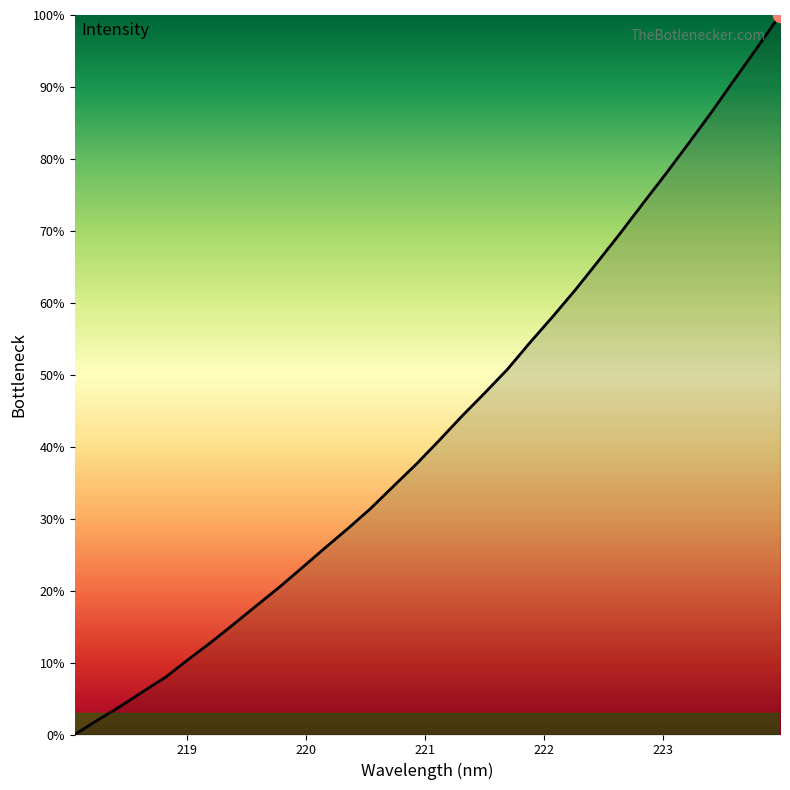

What is the greatest value displayed?

100.0